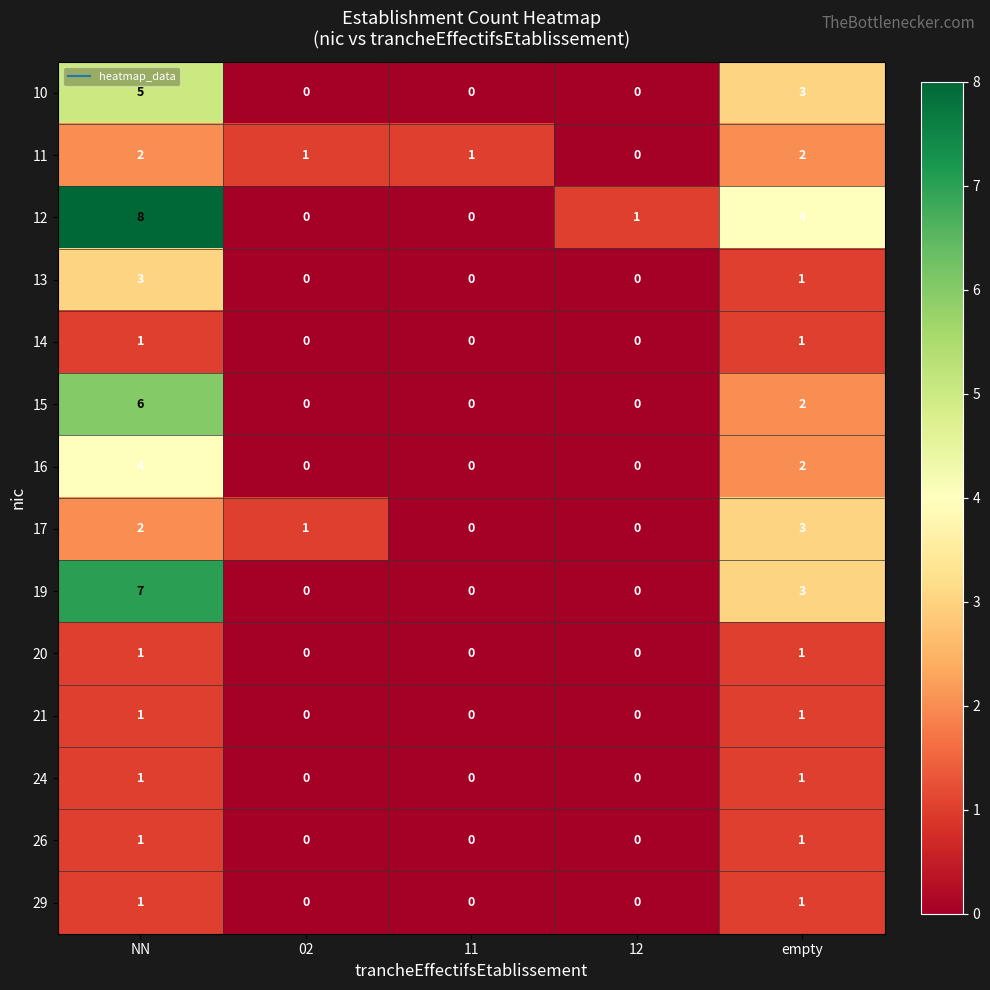

At which category is the sum across all series the highest?

NN